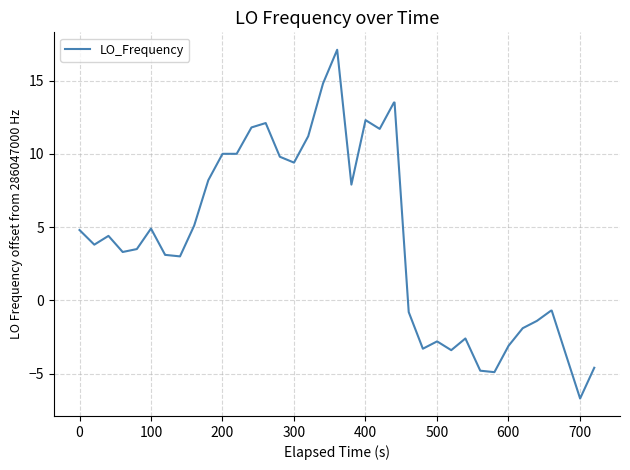

What is the greatest value displayed?

17.1